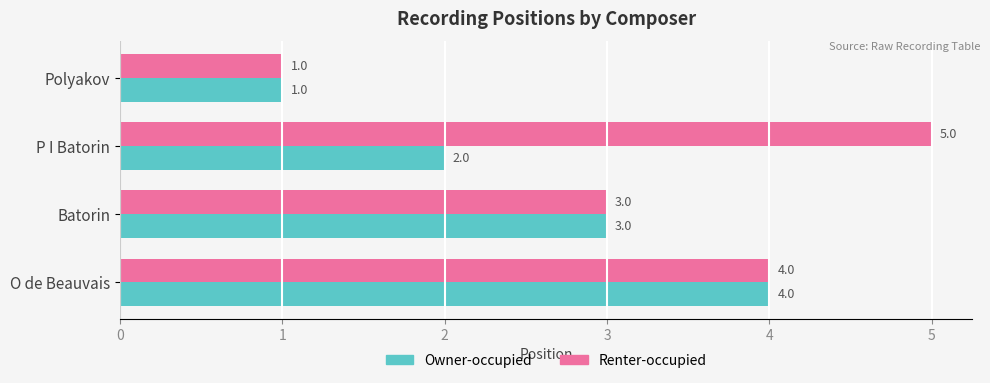

The value of Owner-occupied at P I Batorin is 3. True or false?

False